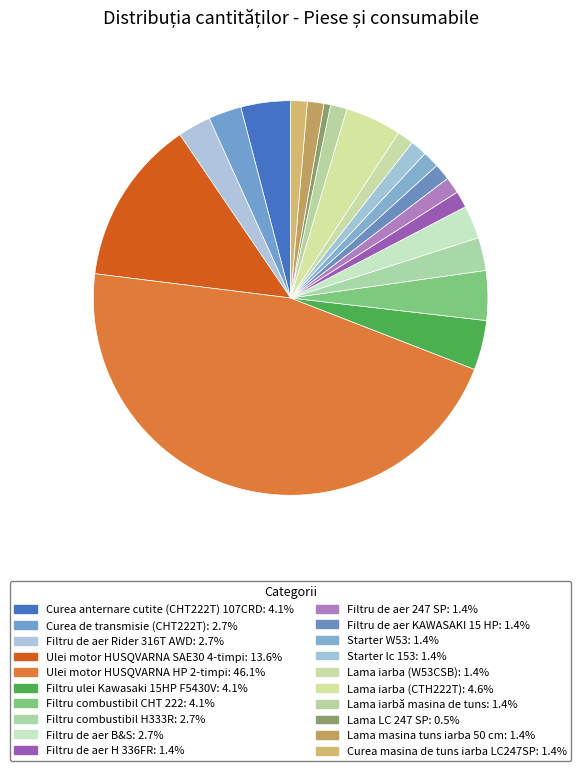

How many segments does this pie chart have?

20